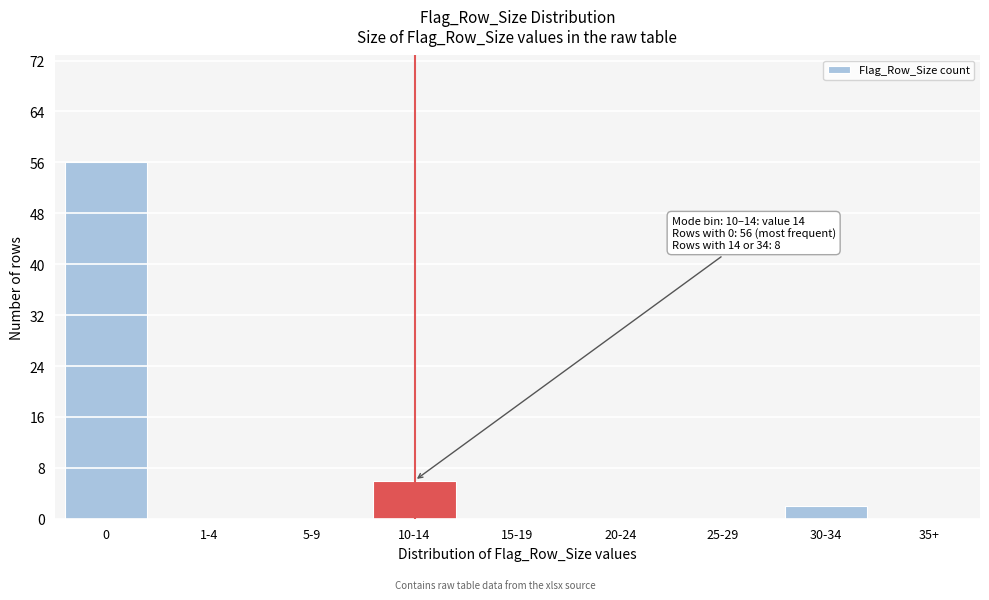

Reading left to right, extract all data points from this chart.

0=56	1-4=0	5-9=0	10-14=6	15-19=0	20-24=0	25-29=0	30-34=2	35+=0